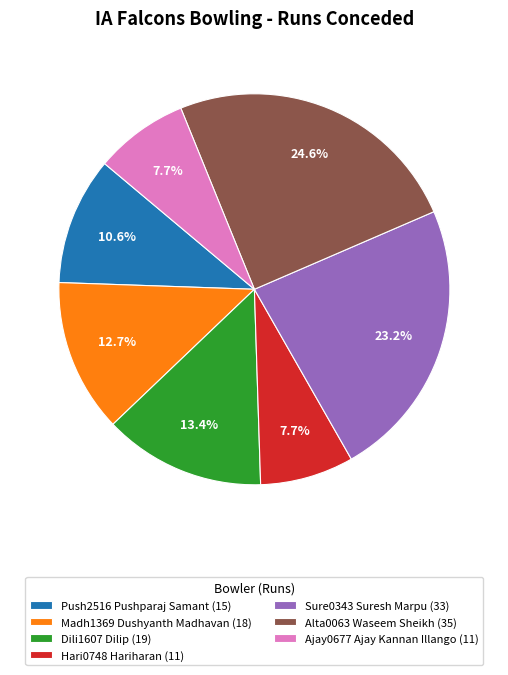

The Hari0748 Hariharan slice represents 1% of the pie. True or false?

False